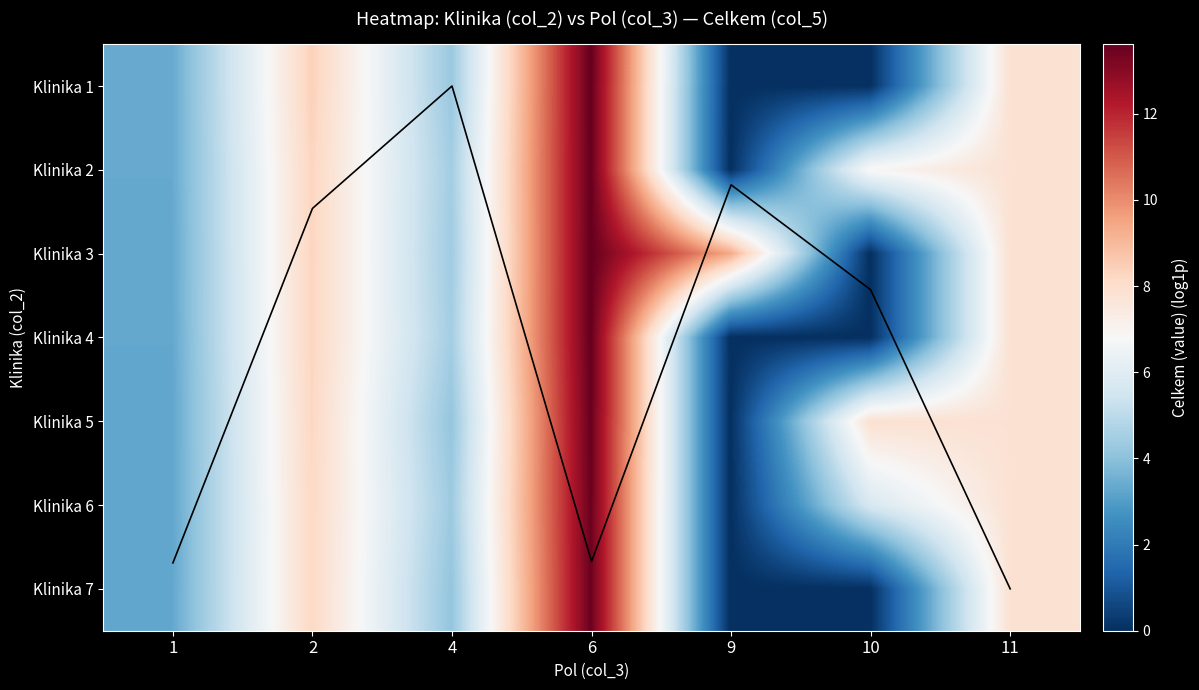

Rank the series by their maximum value, from lowest to highest.

Row mean (log scale), Klinika 6, Klinika 7, Klinika 5, Klinika 2, Klinika 4, Klinika 3, Klinika 1